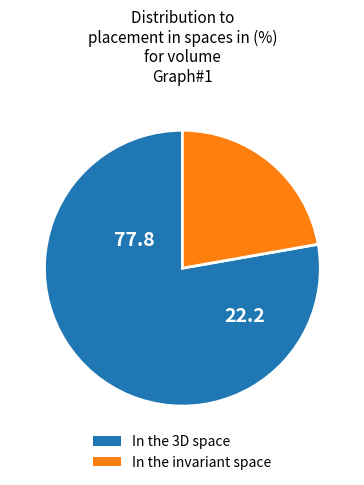

How many segments does this pie chart have?

2